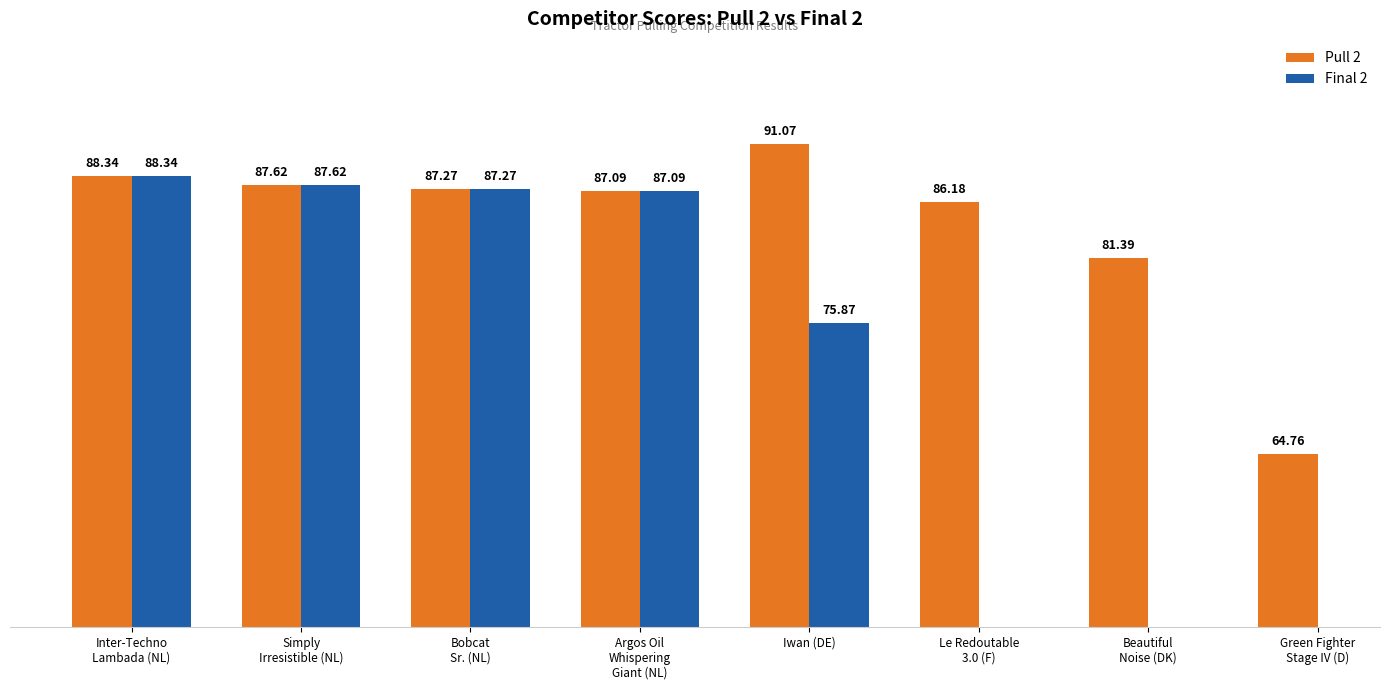

Does the chart contain any negative values?

No